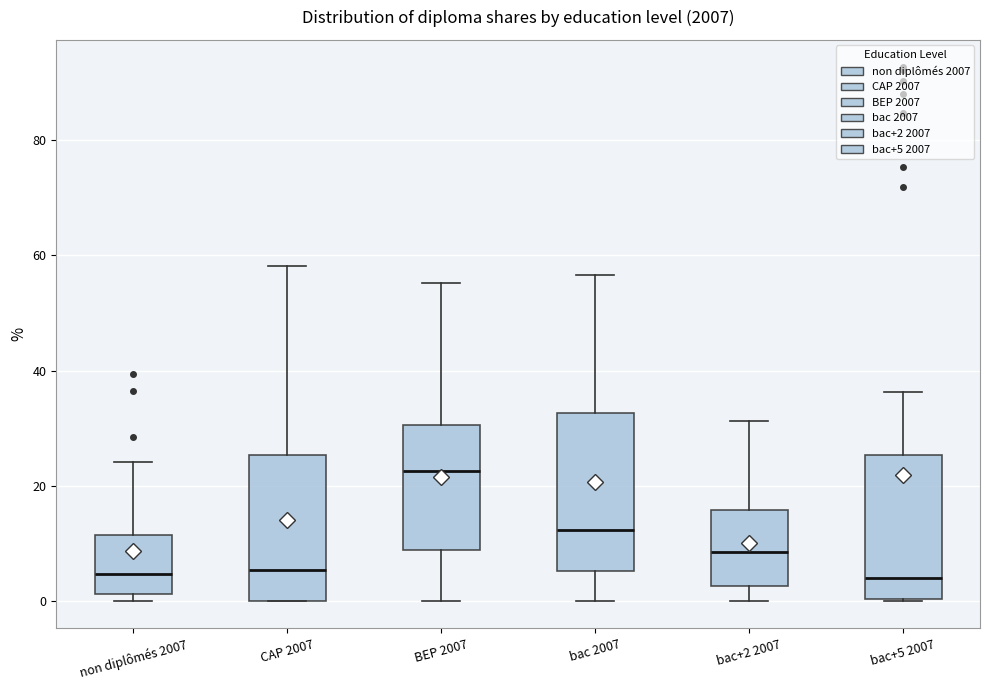

Reading left to right, read every box against the y-axis: the position of its median line, the range the box covers, and the ends of its whiskers. The values are not printed on the chart, so give them approximately, as read against the axis.

non diplômés 2007: median 4, box 2 to 12, whiskers 0 to 24
CAP 2007: median 6, box 0 to 26, whiskers 0 to 58
BEP 2007: median 22, box 8 to 30, whiskers 0 to 56
bac 2007: median 12, box 6 to 32, whiskers 0 to 56
bac+2 2007: median 8, box 2 to 16, whiskers 0 to 32
bac+5 2007: median 4, box 0 to 26, whiskers 0 to 36